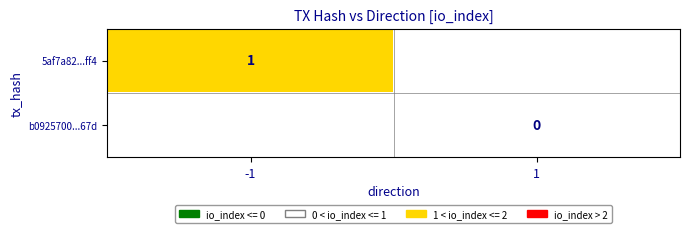

True or false: 5af7a82...ff4 has a value of 1 at -1.

True